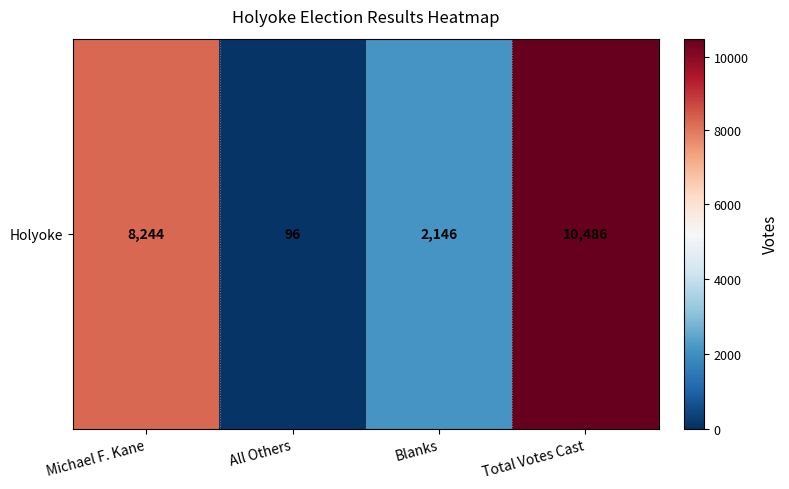

What is the ratio of the value at Blanks to the value at All Others?

22.4